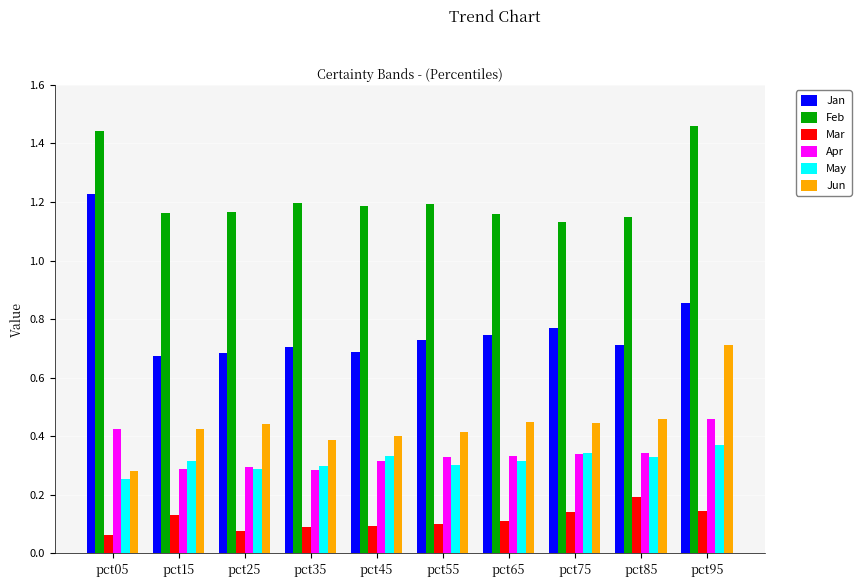

True or false: Jun has a value of 0.4 at pct05.

False